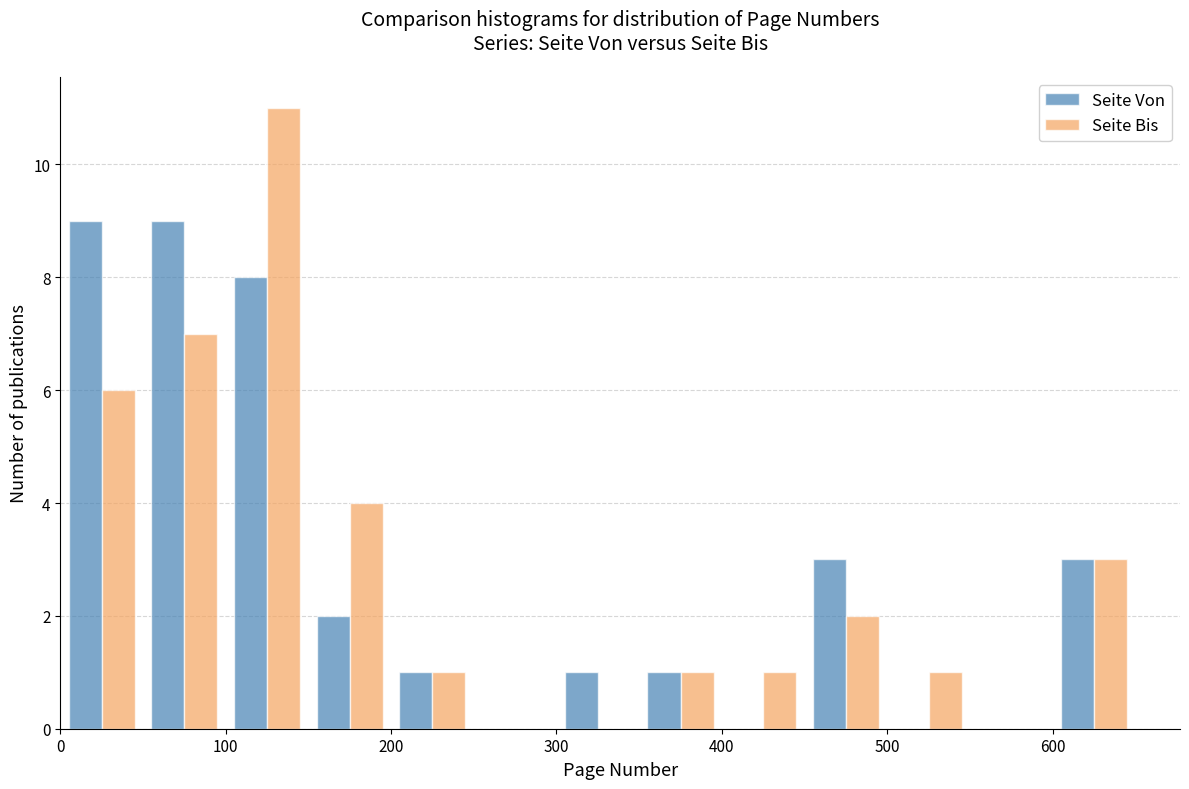

Reading left to right, transcribe this chart: for each range on the x-axis, give the height of each series' bar. The values are not printed on the chart, so give them approximately, as read against the axis.

0 to 50: Seite Von=9	Seite Bis=6
50 to 100: Seite Von=9	Seite Bis=7
100 to 150: Seite Von=8	Seite Bis=11
150 to 200: Seite Von=2	Seite Bis=4
200 to 250: Seite Von=1	Seite Bis=1
250 to 300: Seite Von=0	Seite Bis=0
300 to 350: Seite Von=1	Seite Bis=0
350 to 400: Seite Von=1	Seite Bis=1
400 to 450: Seite Von=0	Seite Bis=1
450 to 500: Seite Von=3	Seite Bis=2
500 to 550: Seite Von=0	Seite Bis=1
550 to 600: Seite Von=0	Seite Bis=0
600 to 650: Seite Von=3	Seite Bis=3